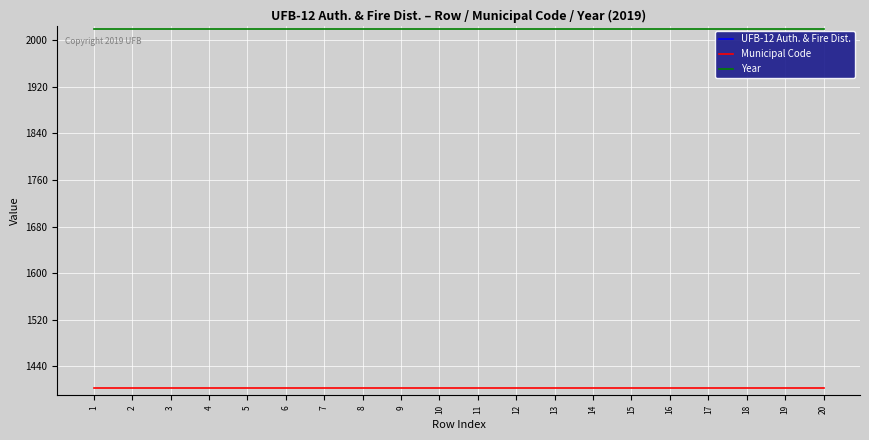

Reading right to left, extract all data points from this chart.

UFB-12 Auth. & Fire Dist.: 20=20	19=19	18=18	17=17	16=16	15=15	14=14	13=13	12=12	11=11	10=10	9=9	8=8	7=7	6=6	5=5	4=4	3=3	2=2	1=1
Municipal Code: 20=1402	19=1402	18=1402	17=1402	16=1402	15=1402	14=1402	13=1402	12=1402	11=1402	10=1402	9=1402	8=1402	7=1402	6=1402	5=1402	4=1402	3=1402	2=1402	1=1402
Year: 20=2019	19=2019	18=2019	17=2019	16=2019	15=2019	14=2019	13=2019	12=2019	11=2019	10=2019	9=2019	8=2019	7=2019	6=2019	5=2019	4=2019	3=2019	2=2019	1=2019